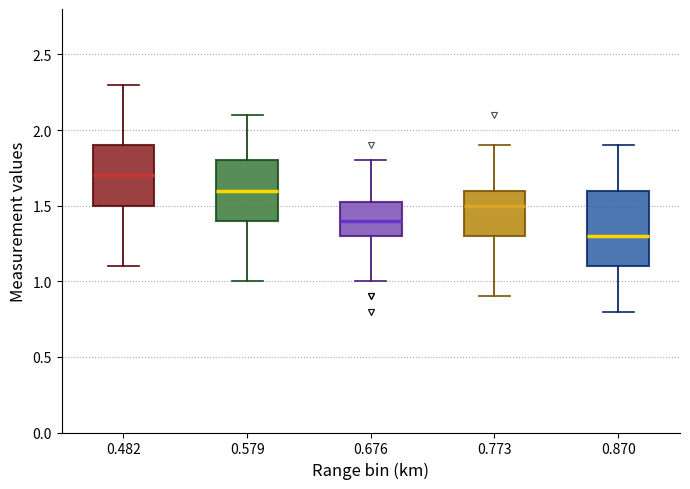

Which box is the tallest, from its lower edge to its upper edge?

0.870